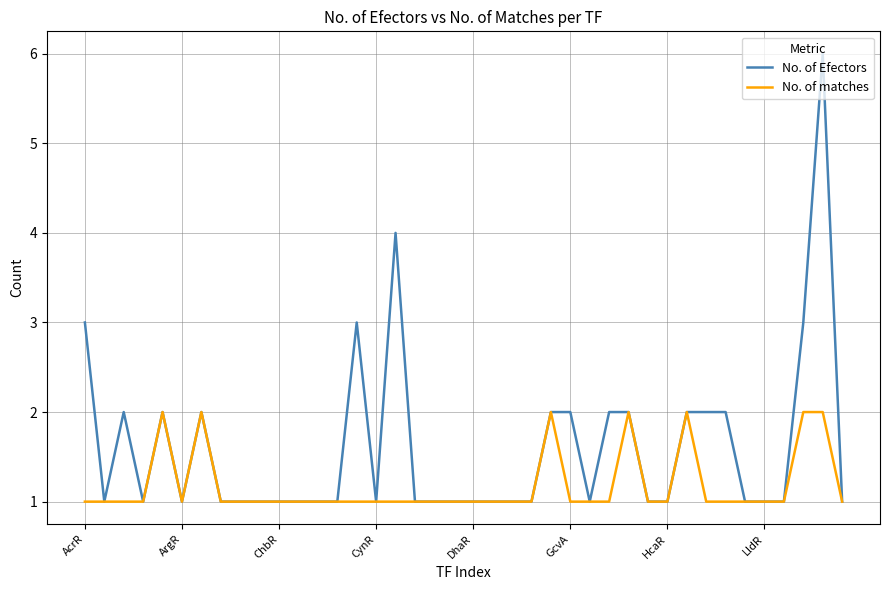

Which series has the largest total across all categories?

No. of Efectors